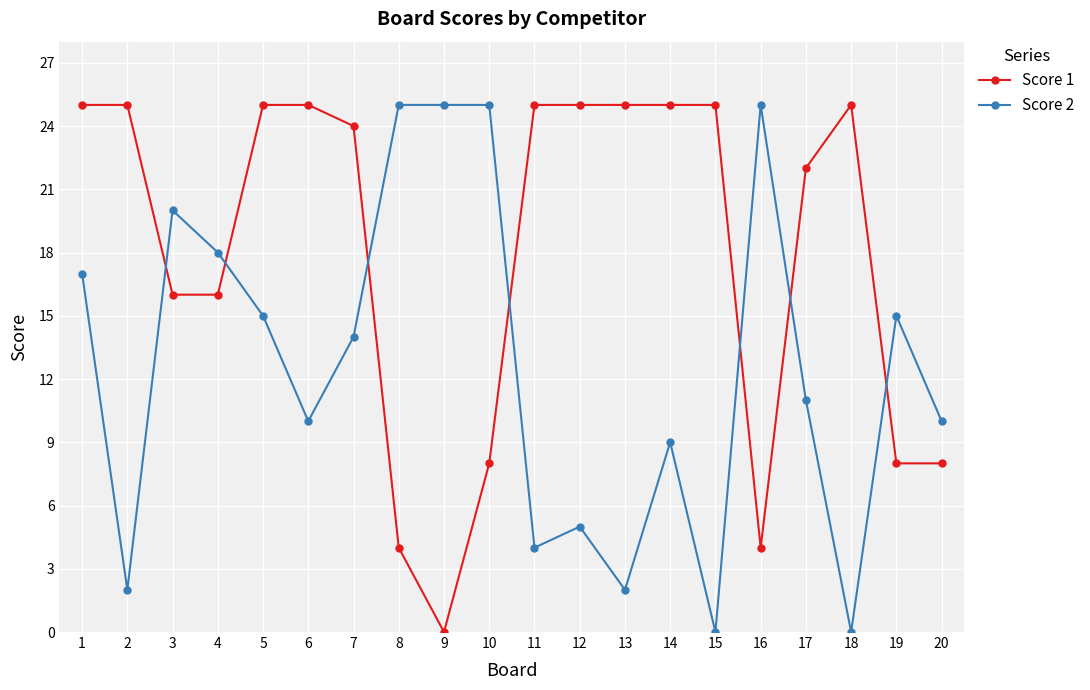

Where do Score 1 and Score 2 first cross each other?

2 and 3